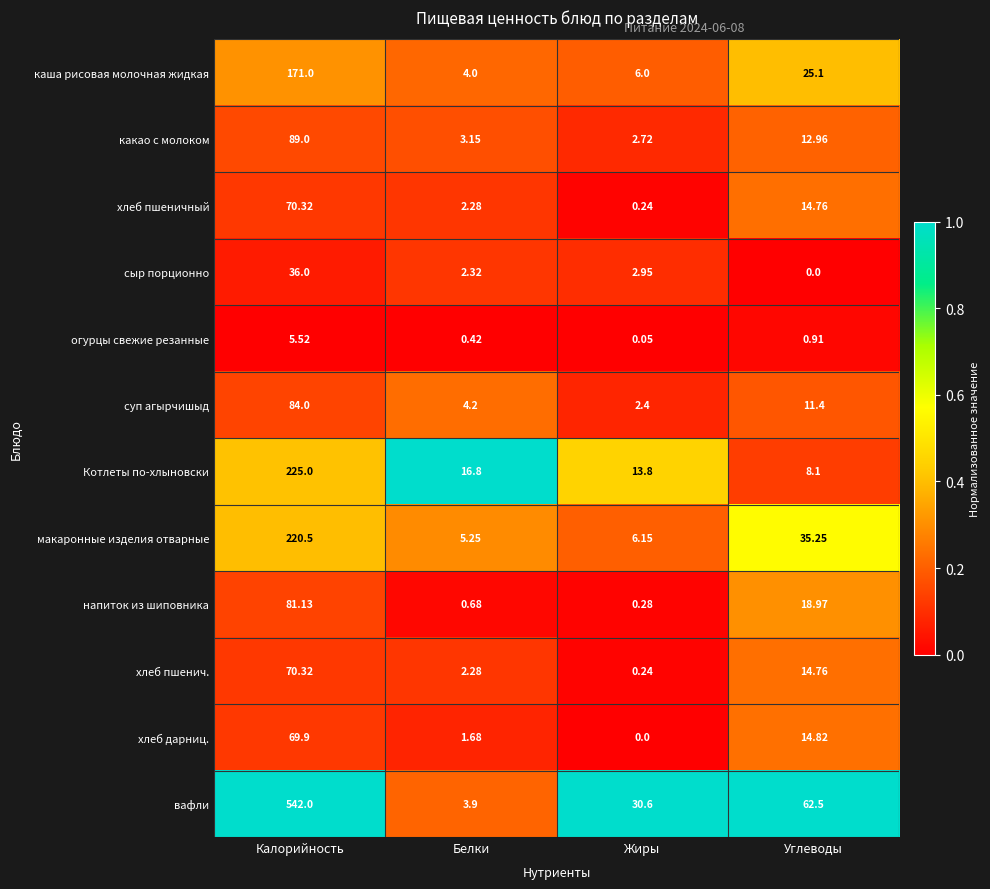

Which series changed the most between Калорийность and Белки?

вафли